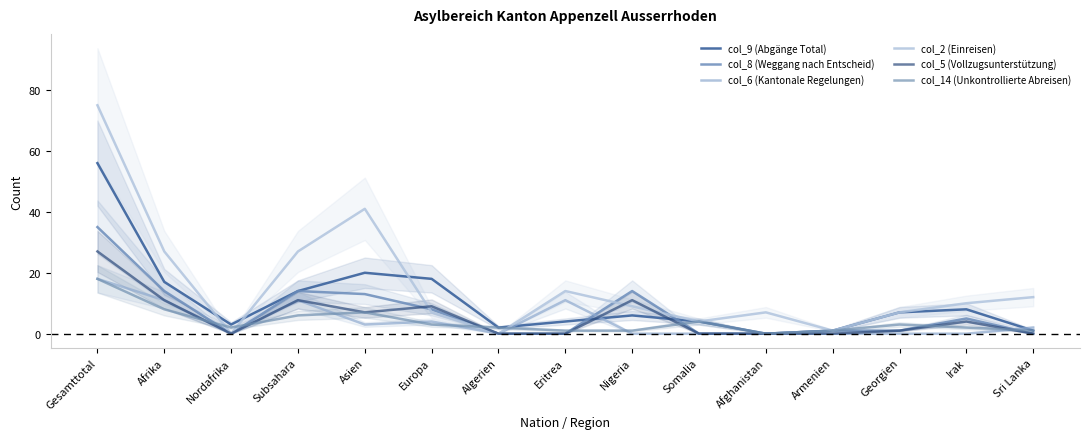

Between Afrika and Irak, which is larger?

Afrika